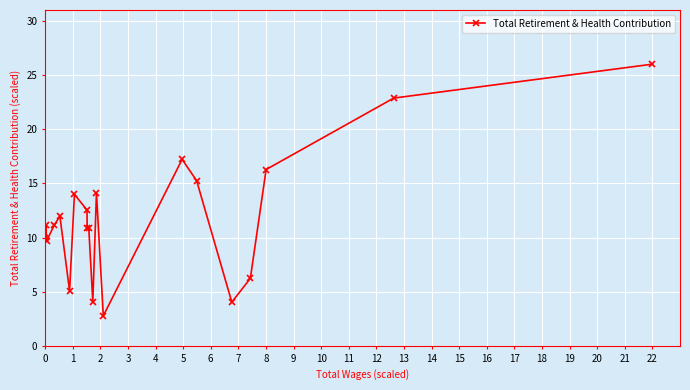

What is the smallest value displayed?

2.8